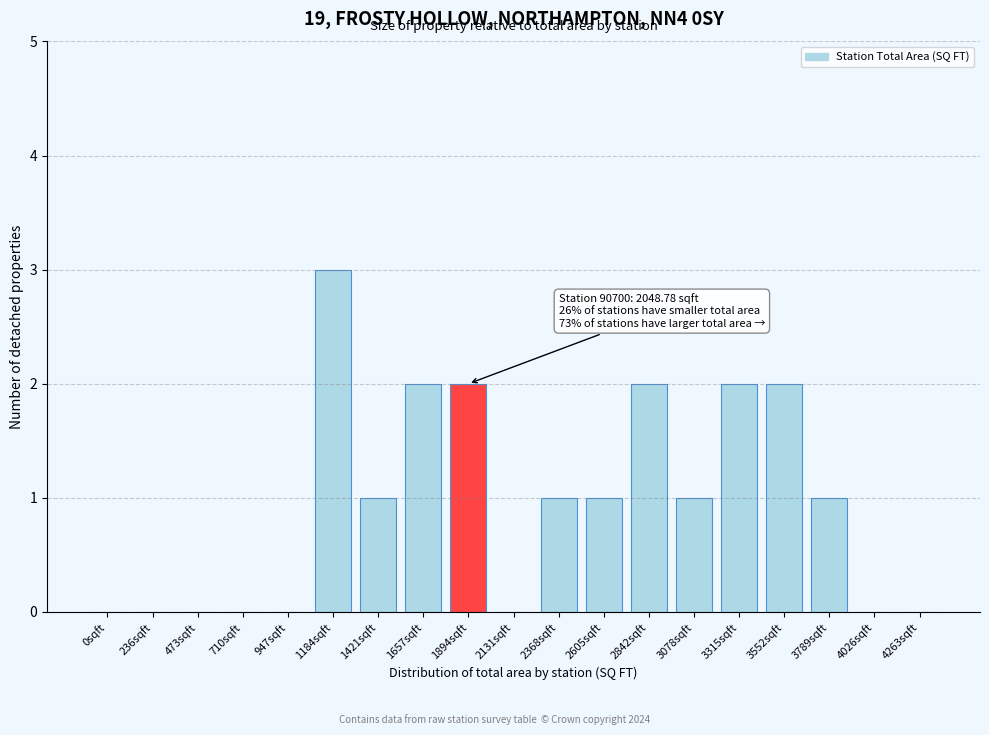

Reading left to right, transcribe all the data shown in this chart.

0sqft=0	236sqft=0	473sqft=0	710sqft=0	947sqft=0	1184sqft=3	1421sqft=1	1657sqft=2	1894sqft=2	2131sqft=0	2368sqft=1	2605sqft=1	2842sqft=2	3078sqft=1	3315sqft=2	3552sqft=2	3789sqft=1	4026sqft=0	4263sqft=0